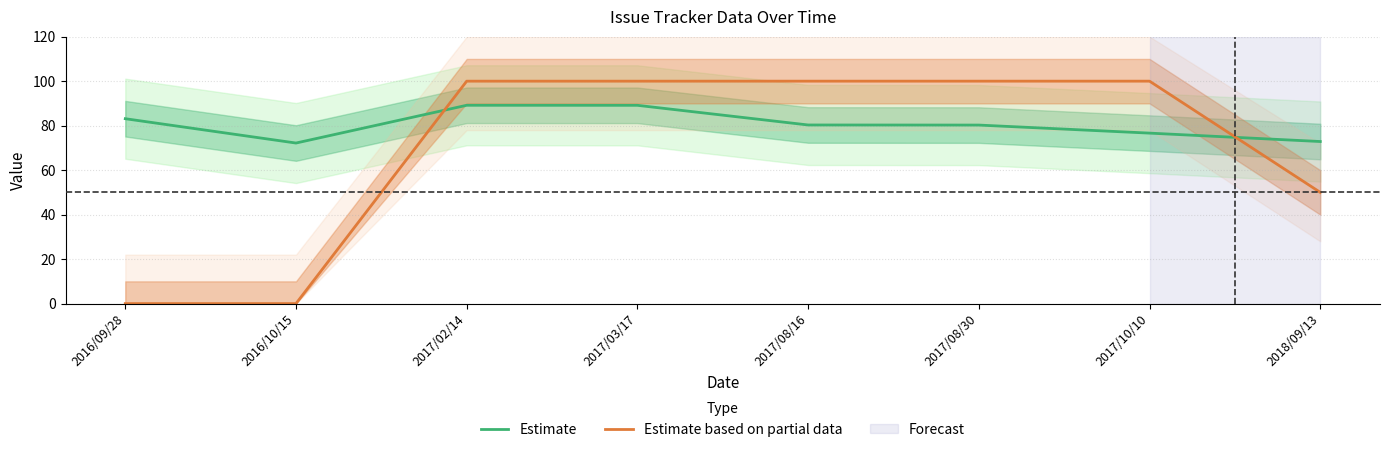

Which category has the lowest value in the Estimate series?

2016/10/15